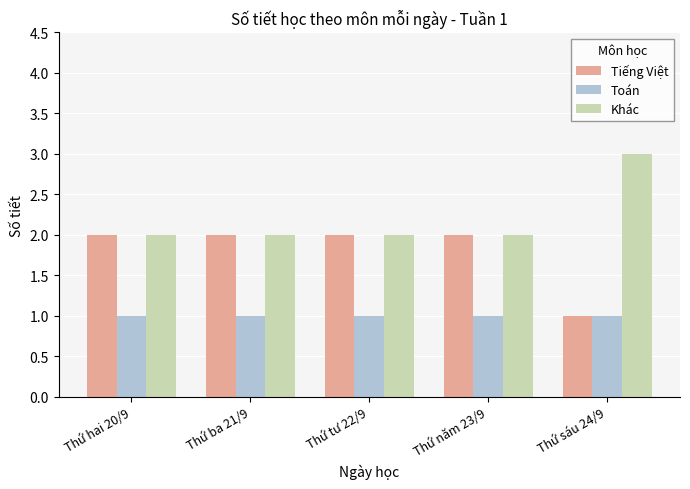

What is the sum of all Toán values?

5